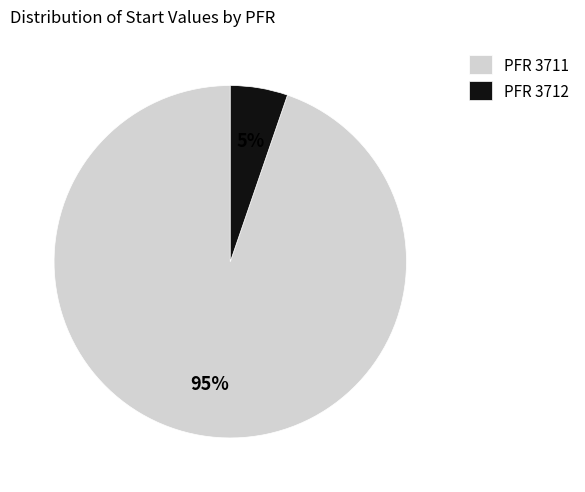

Is the sum of PFR 3711 and PFR 3712 greater than half?

Yes